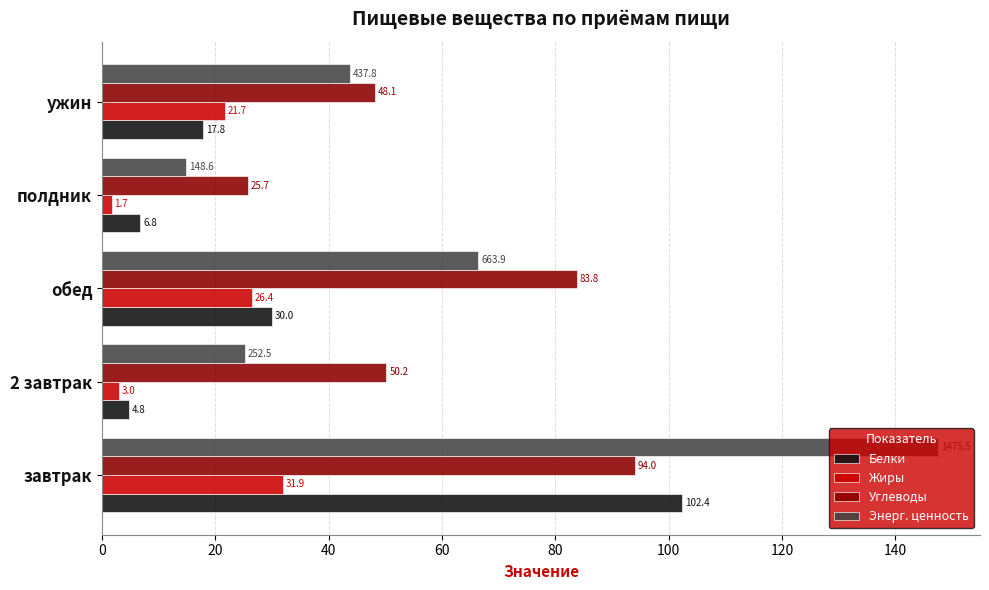

At which label is Энерг. ценность closest to 81?

обед